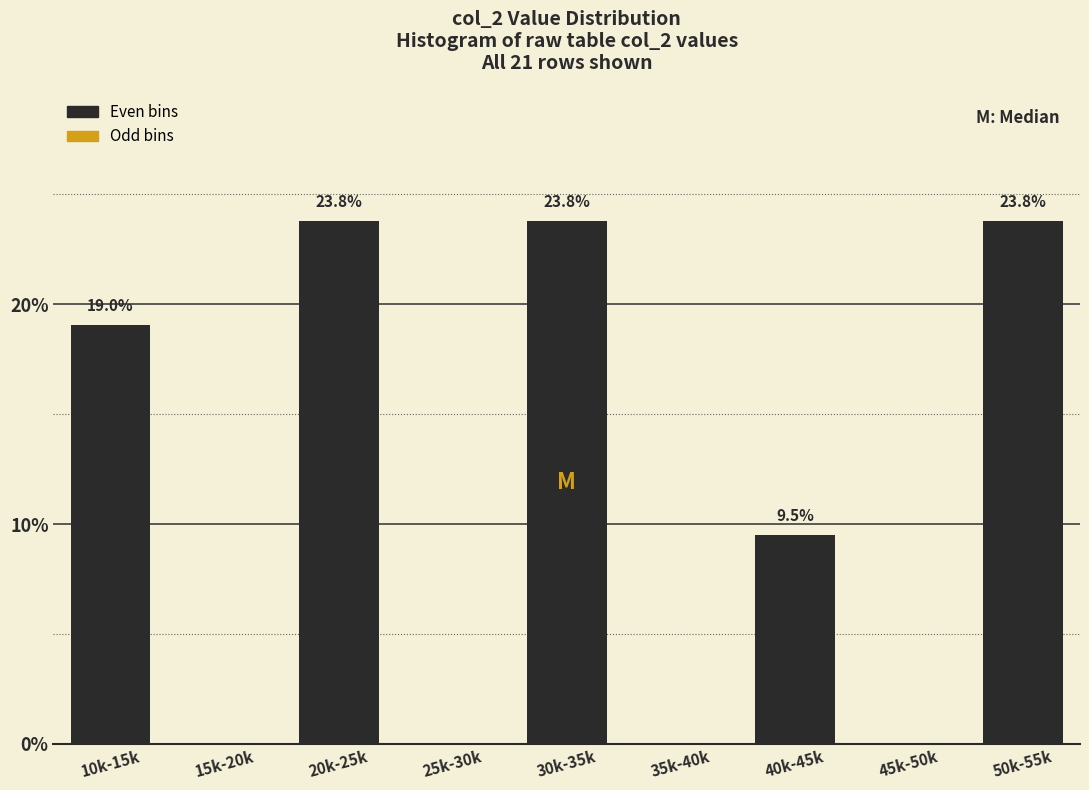

Reading right to left, list all the values displayed in this chart.

50k-55k=23.8	45k-50k=0.0	40k-45k=9.5	35k-40k=0.0	30k-35k=23.8	25k-30k=0.0	20k-25k=23.8	15k-20k=0.0	10k-15k=19.0